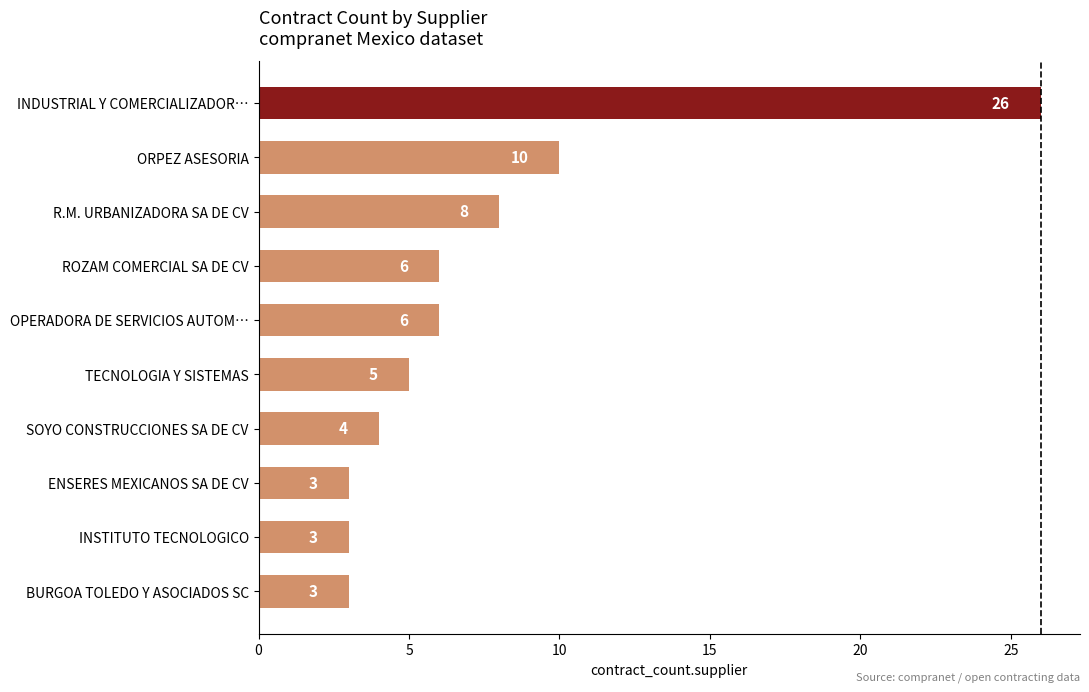

What is the minimum value shown in the chart?

3